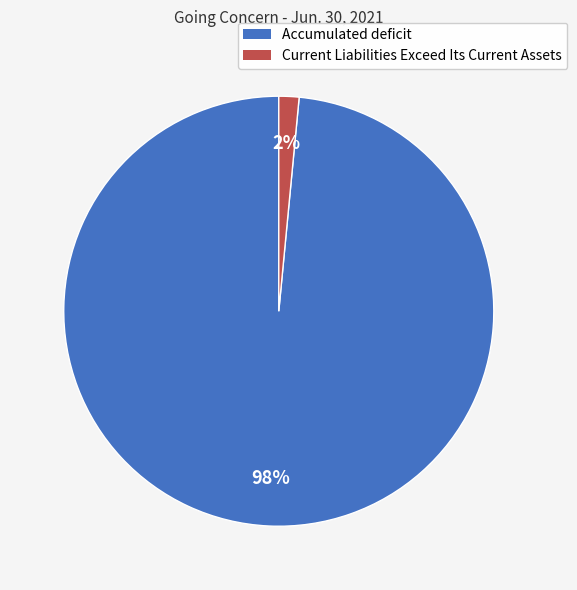

Which category has the smallest portion of the pie?

Current Liabilities Exceed Its Current Assets